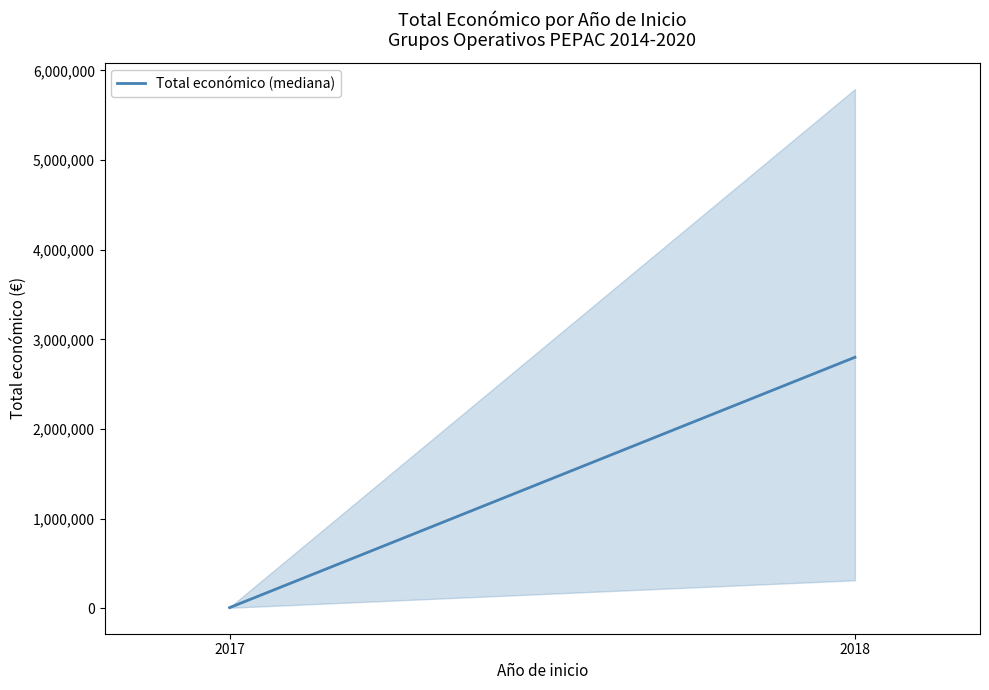

The value at 2017 is 3220.8. True or false?

False